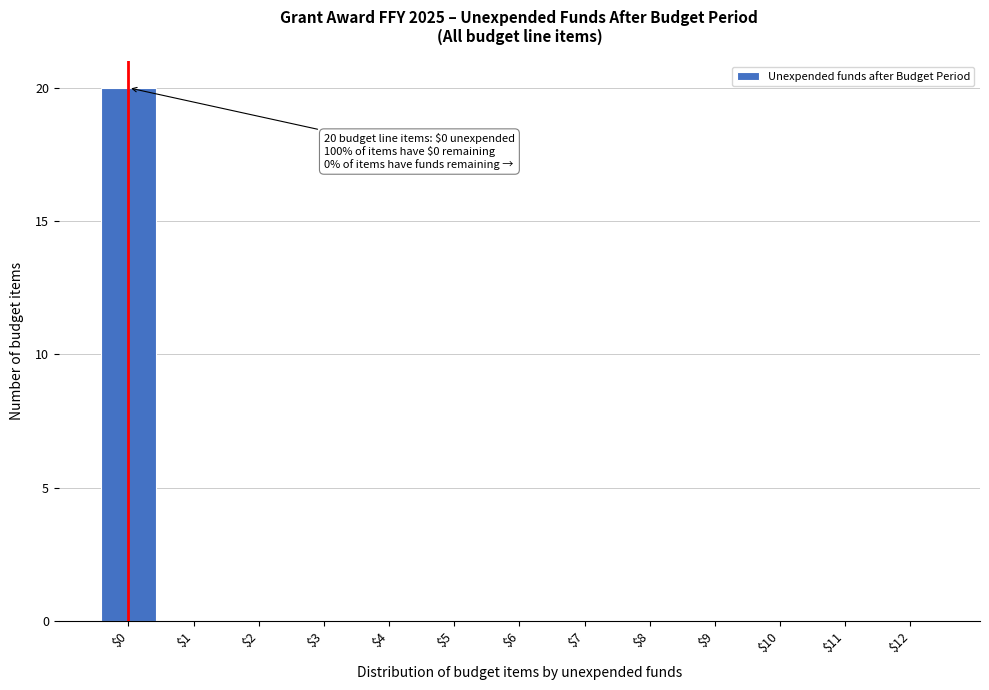

What is the maximum value shown in the chart?

20